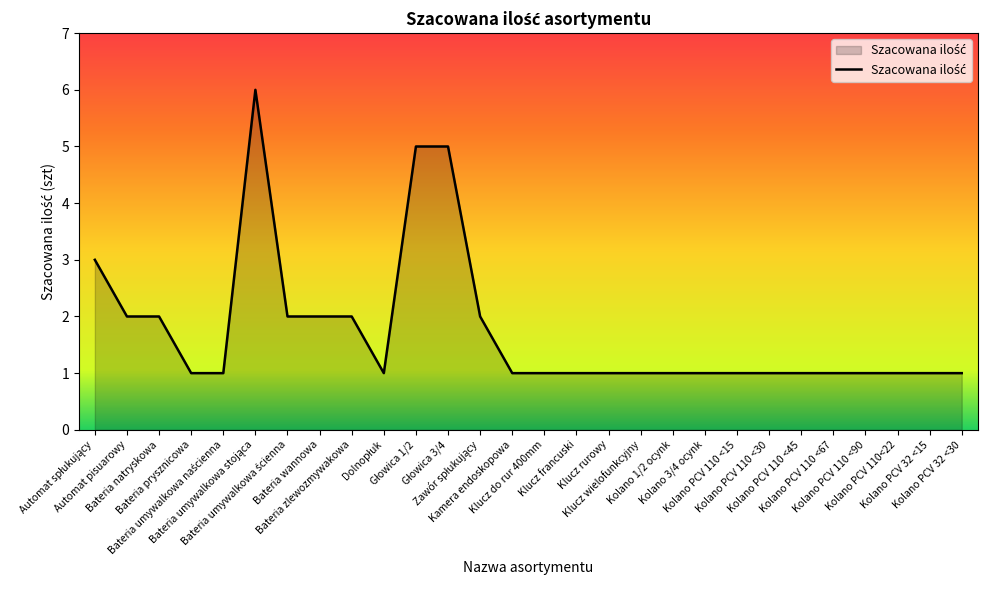

What is the difference between the maximum and minimum values?

5